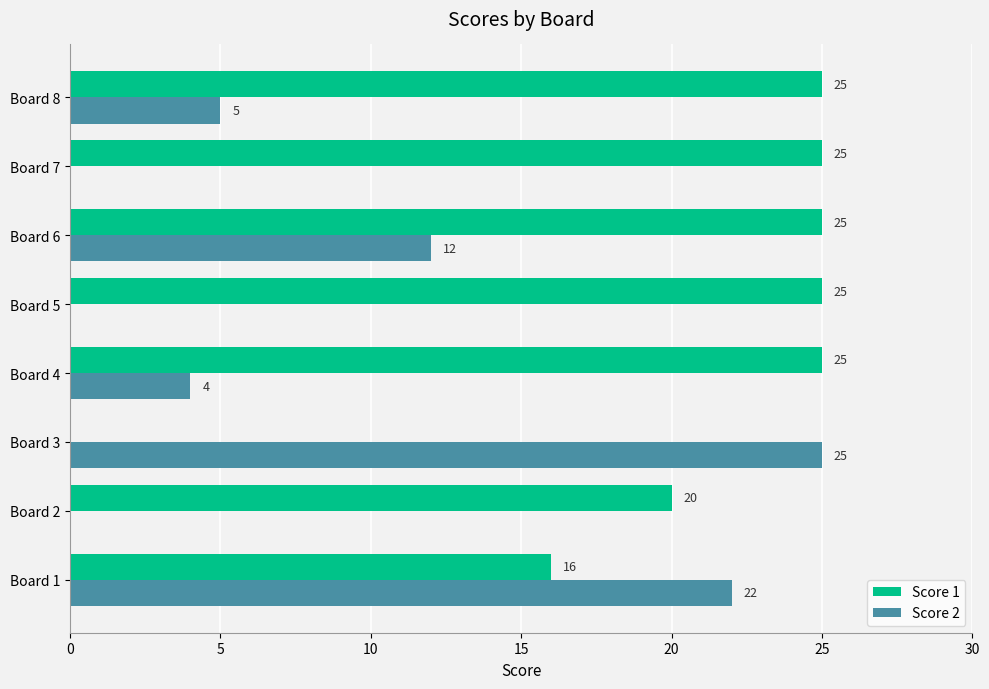

At which label is Score 1 closest to 12?

Board 1